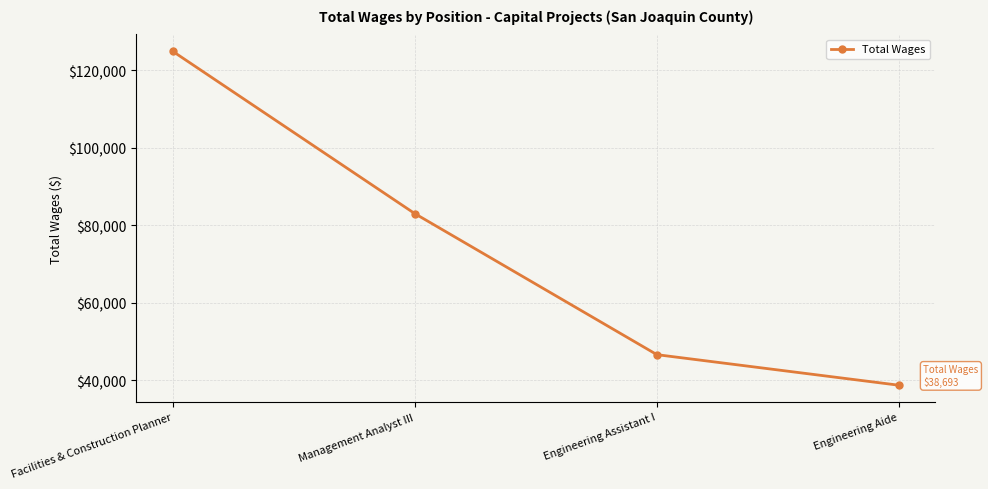

Rank the categories by value from highest to lowest.

Facilities & Construction Planner, Management Analyst III, Engineering Assistant I, Engineering Aide